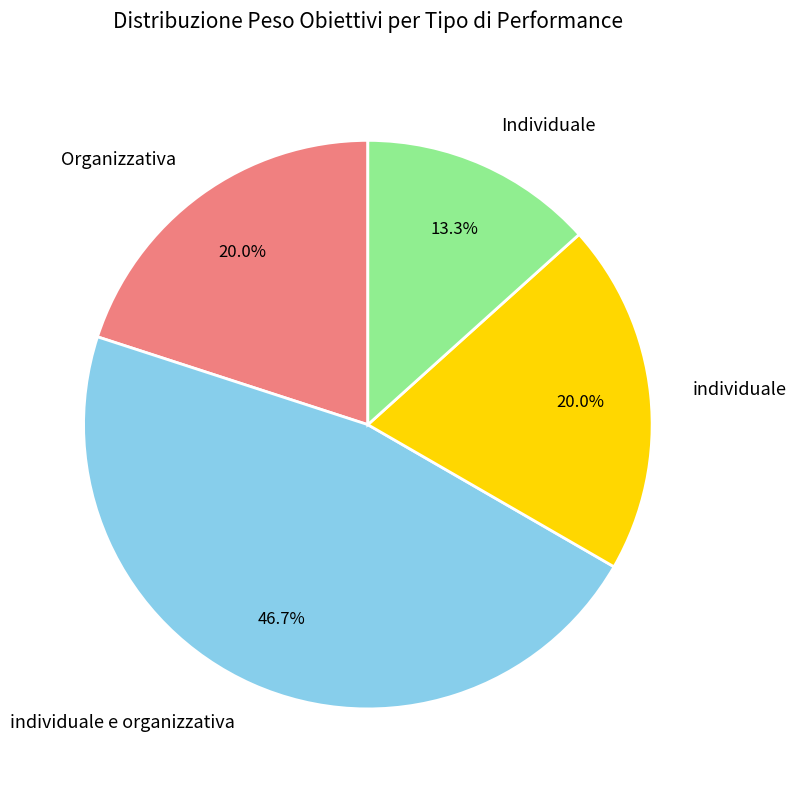

Which category has the smallest portion of the pie?

Individuale